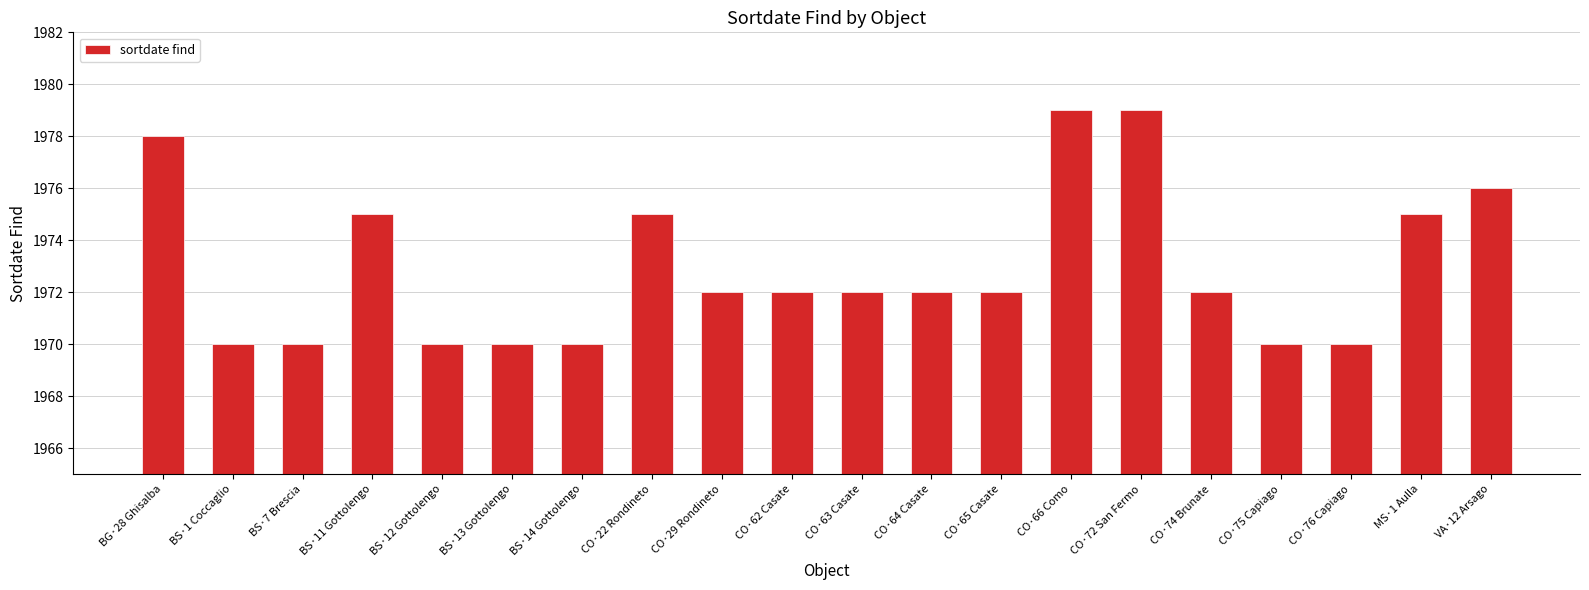

Approximately how many times larger is the value at CO·62 Casate compared to CO·29 Rondineto?

1.0